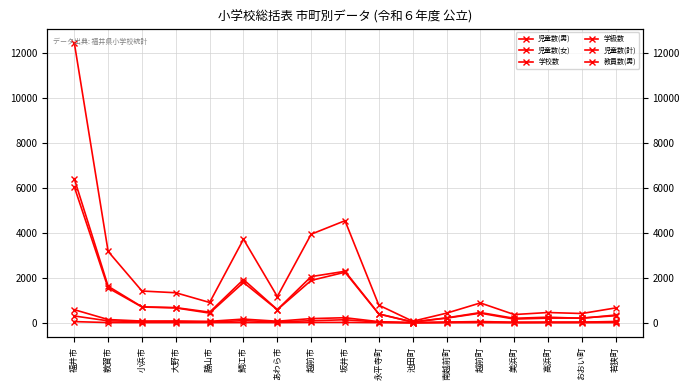

How many interior local peaks does the 学級数 series have?

4